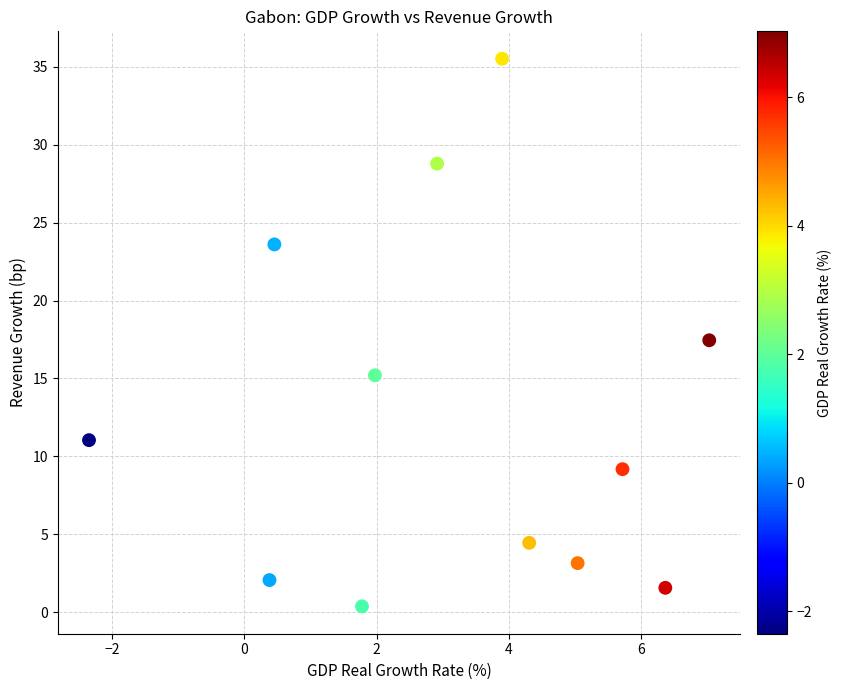

What Y value in the scatter plot is closest to 17?

17.5